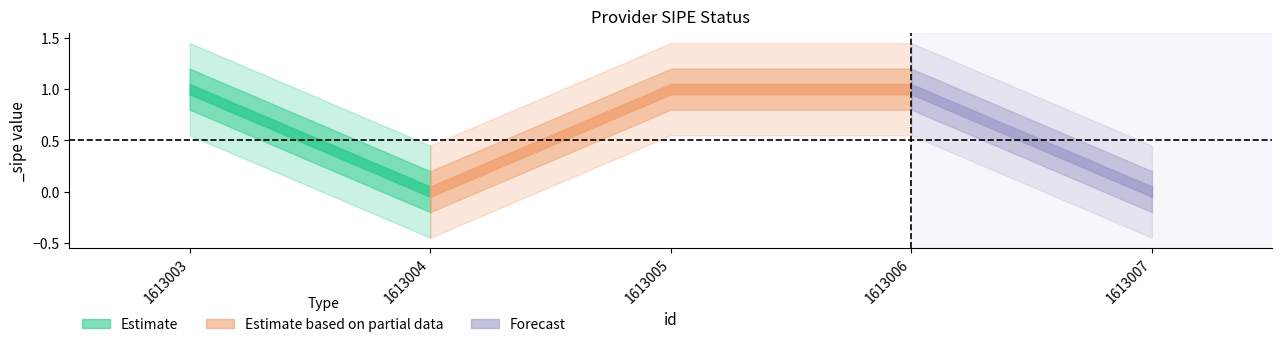

How many values are between 0 and 1?

5